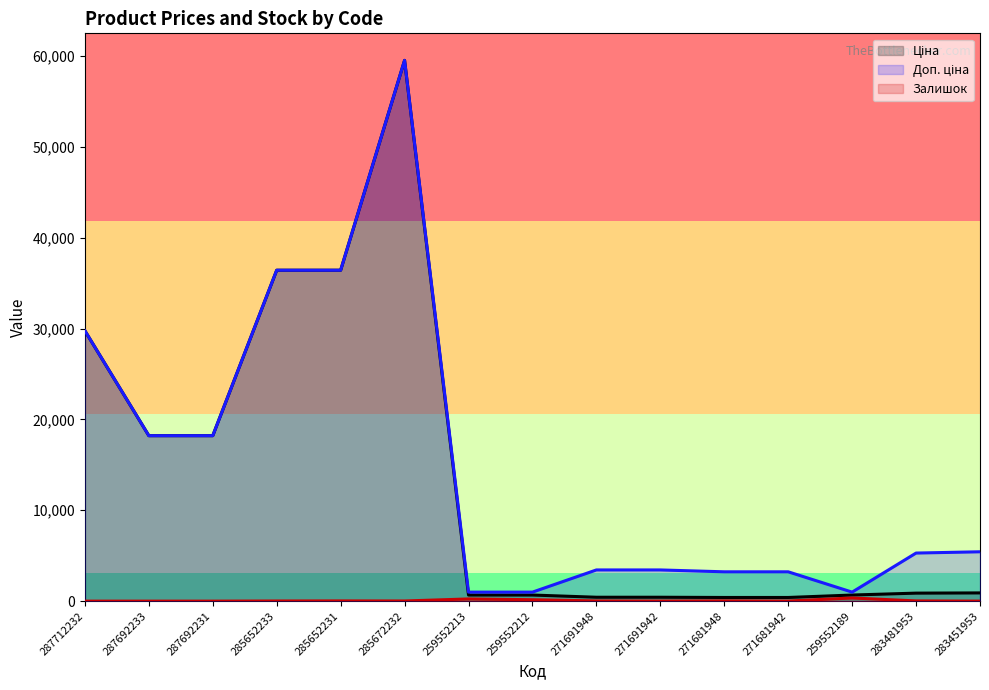

Is it true that Доп. ціна equals 992.7 at 259552212?

True